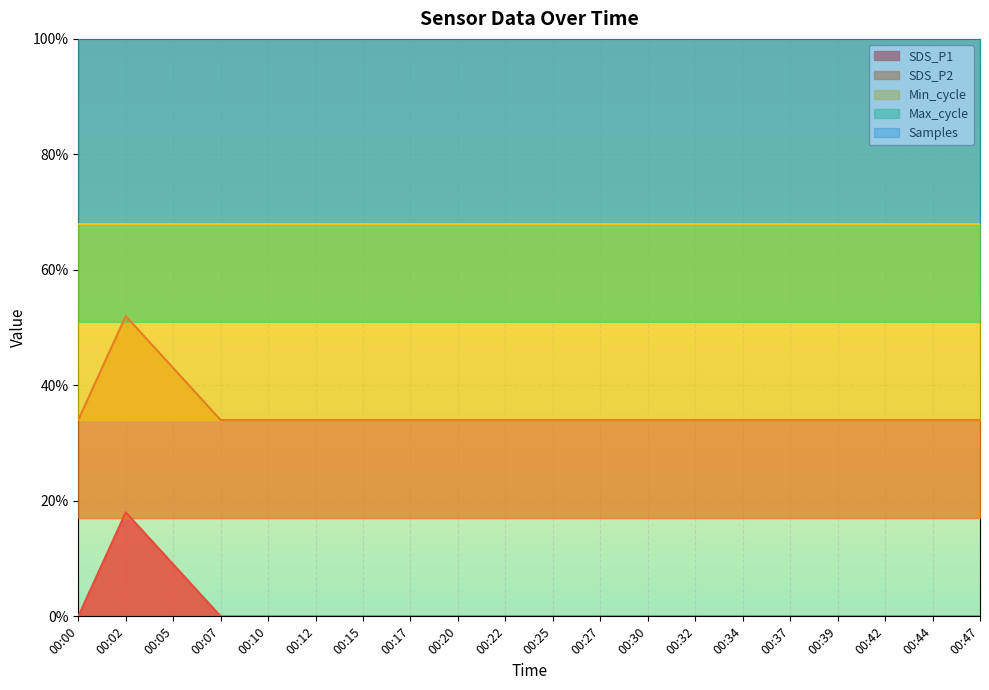

True or false: Samples and SDS_P1 cross at least once.

False